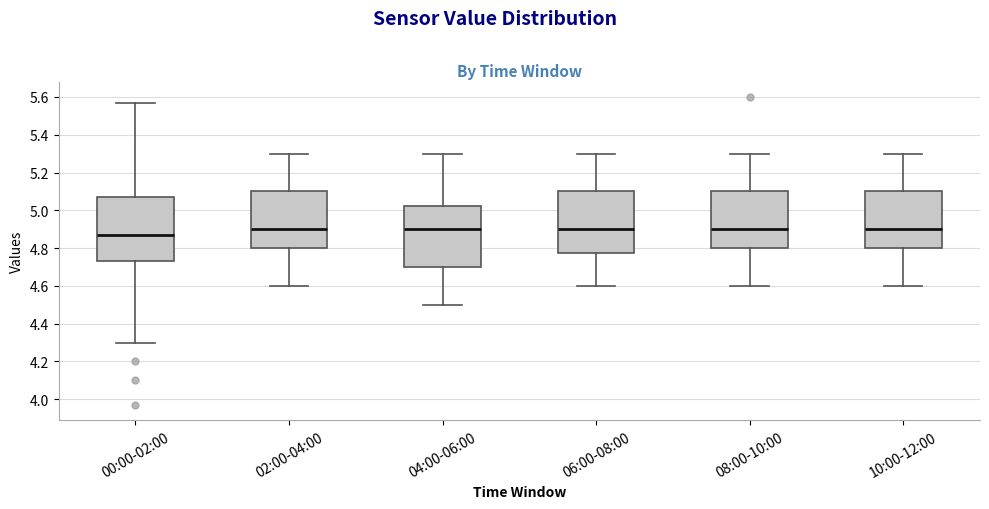

Where does the lower whisker of the box for 02:00-04:00 end on the y-axis? The values are not printed on the chart, so give them approximately, as read against the axis.

4.60